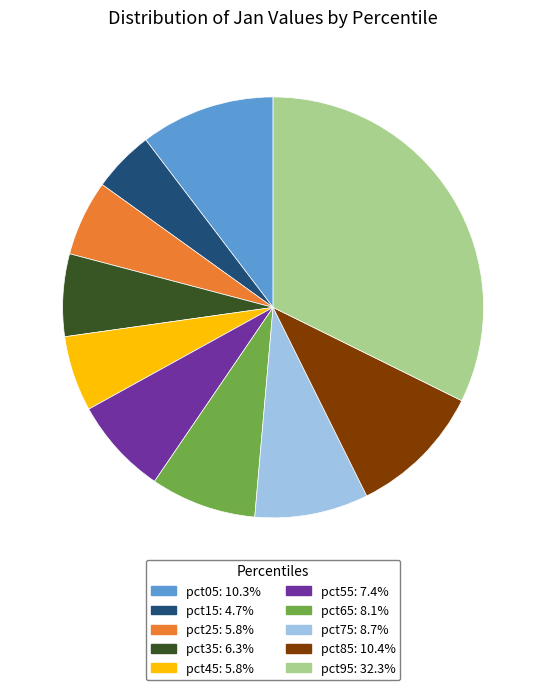

Which category has the smallest portion of the pie?

pct15